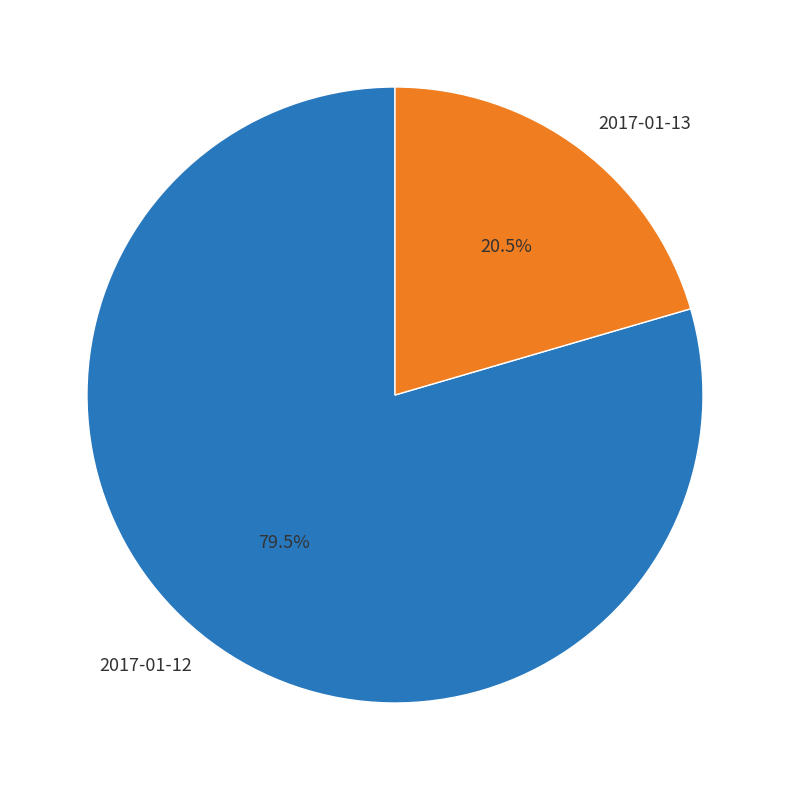

Which slice represents more than half of the pie?

2017-01-12